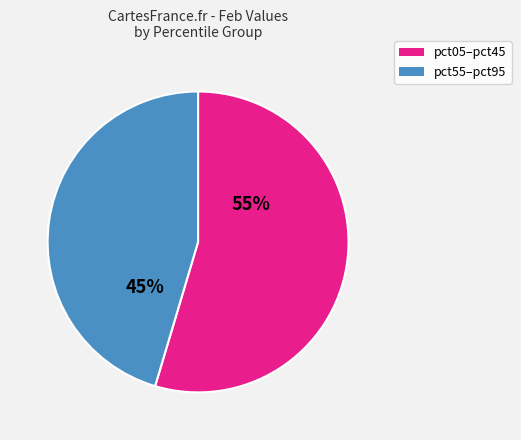

Is there a majority slice in this chart?

Yes